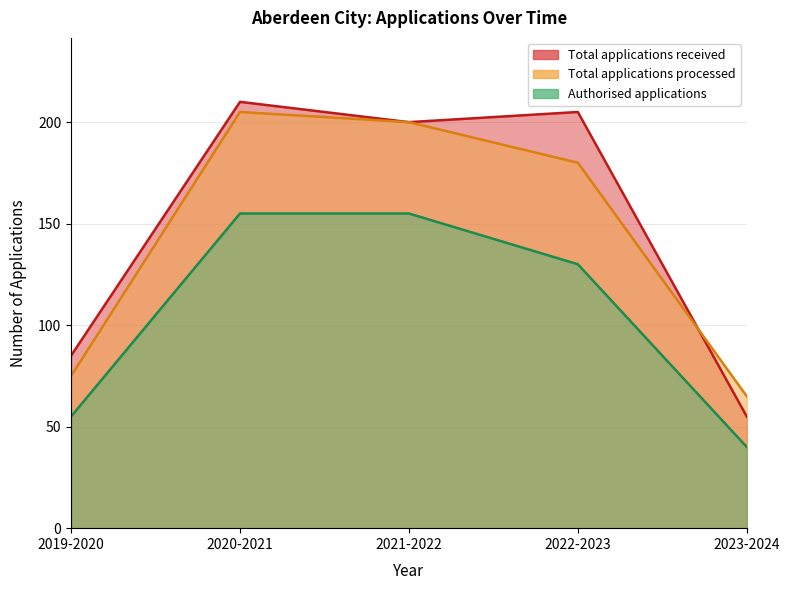

Which has a higher value, 2022-2023 or 2019-2020?

2022-2023